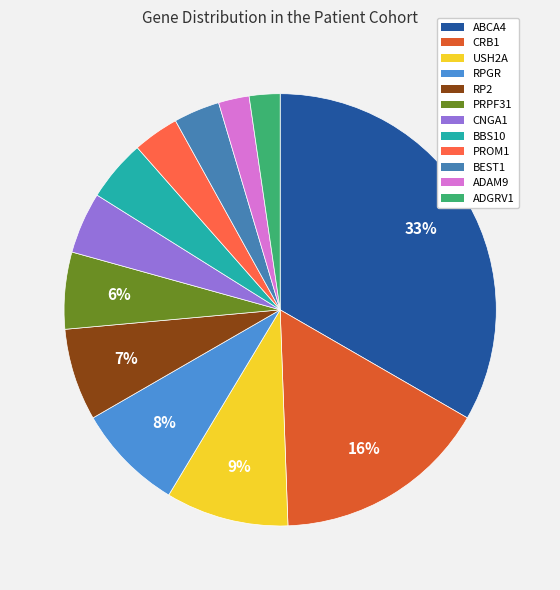

Is it true that CNGA1 is 5% of the pie?

True